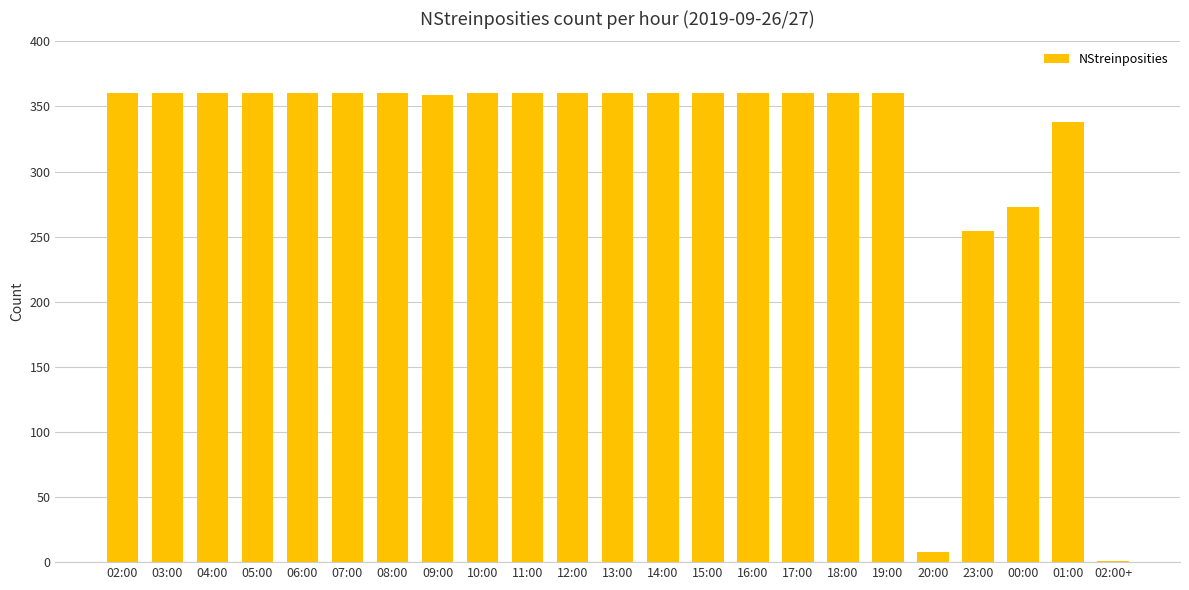

How many data points does each series have?

23